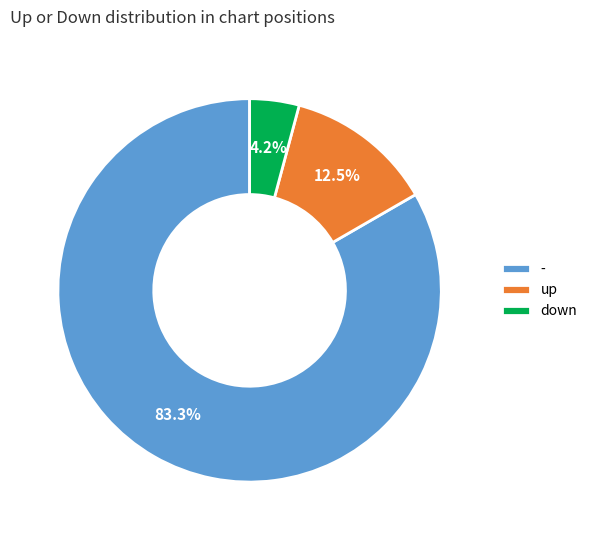

To the nearest percent, what is the average slice percentage?

33%